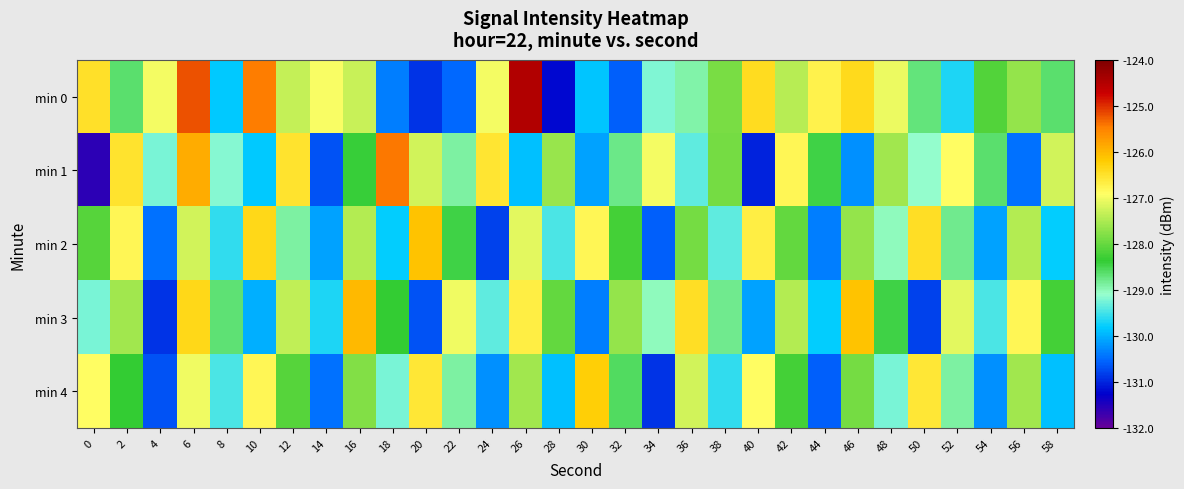

What is the spread (max minus min) of values at 2?

2.1